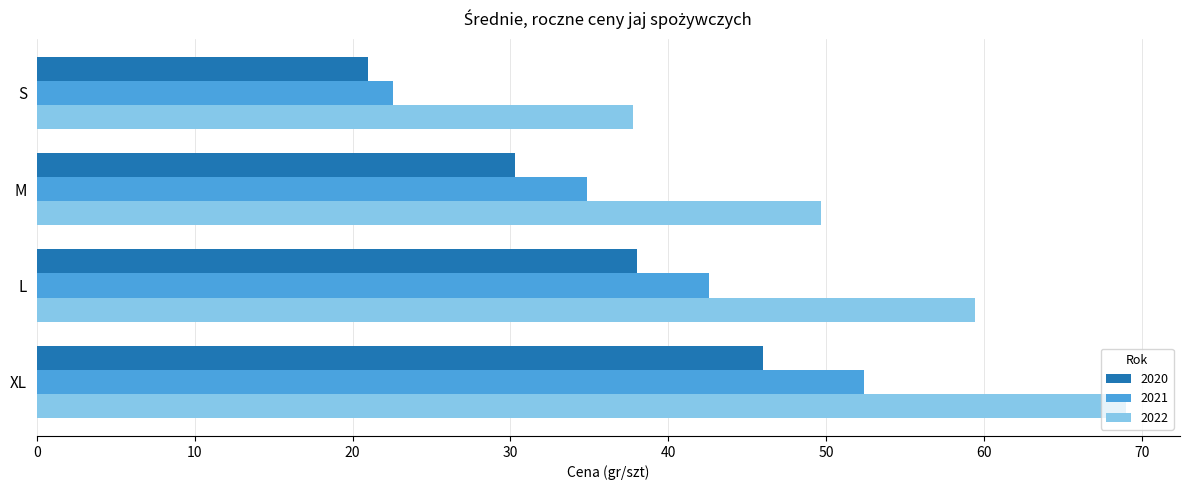

What is the difference between the second highest and second lowest values in the 2020 series?

7.7